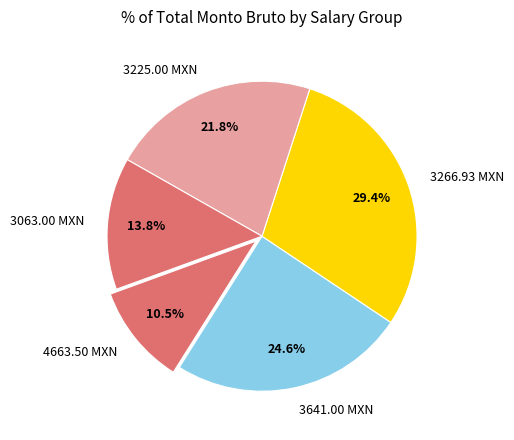

How many slices are in this pie chart?

5